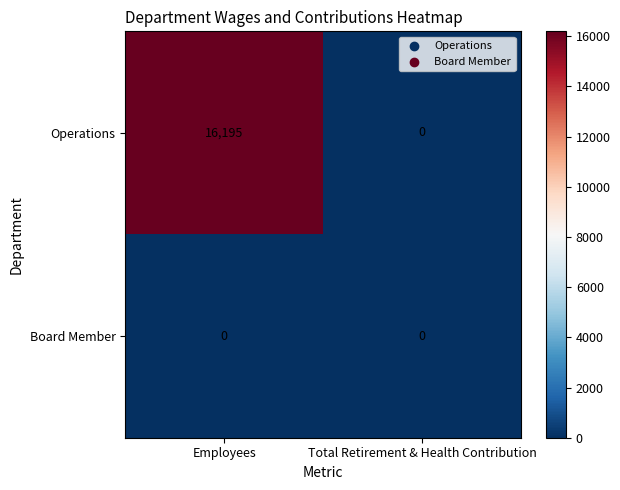

At which category is the sum across all series the highest?

Employees